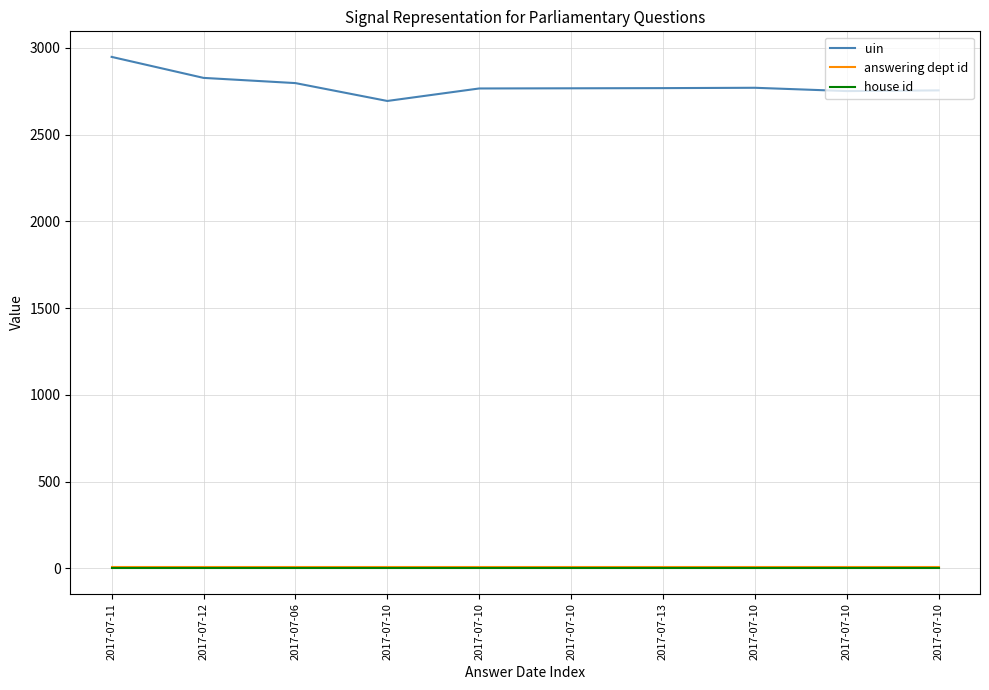

How many lines are shown in the chart?

3